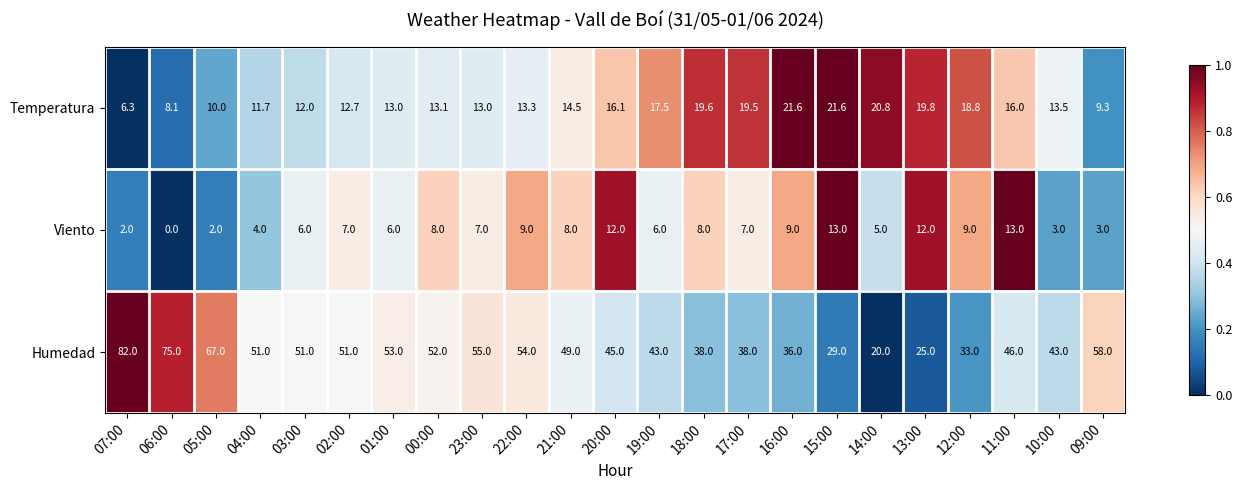

What is the total value across all series at 03:00?

69.0